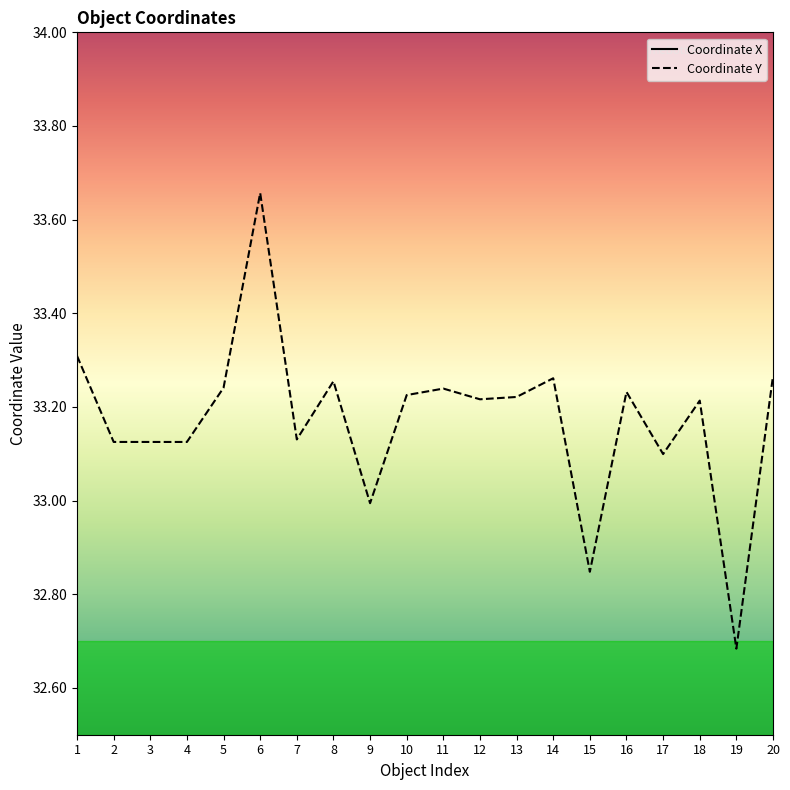

What is the difference between the maximum and minimum values in the Coordinate Y series?

1.0